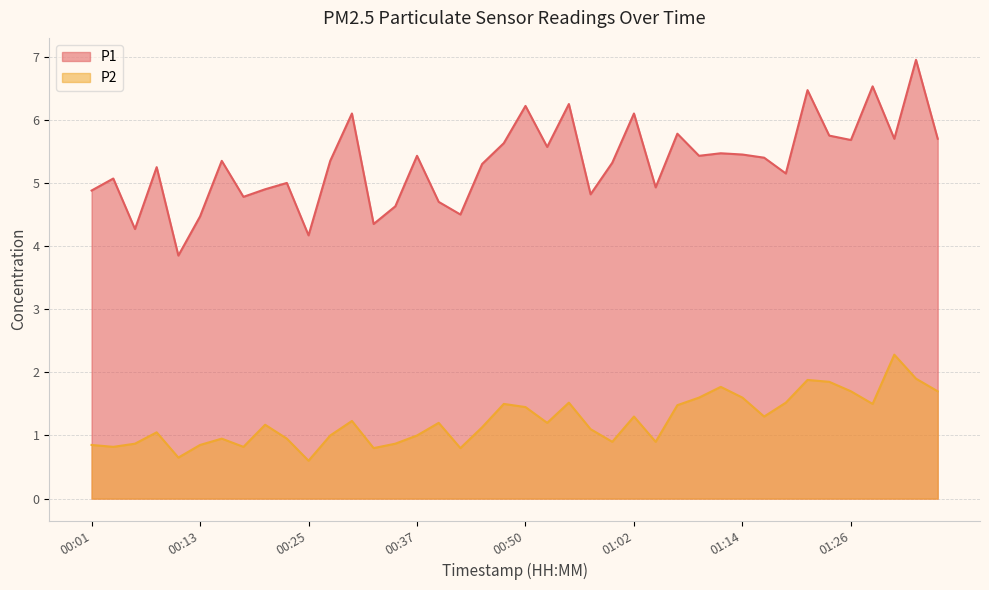

List the labels in order of P2 value, largest first.

01:31, 01:34, 01:21, 01:24, 01:11, 01:26, 01:36, 01:09, 01:14, 00:54, 01:19, 00:47, 01:29, 01:07, 00:50, 01:02, 01:16, 00:30, 00:40, 00:52, 00:20, 00:45, 00:57, 00:08, 00:28, 00:37, 00:16, 00:23, 00:59, 01:04, 00:06, 00:35, 00:01, 00:13, 00:04, 00:18, 00:33, 00:42, 00:11, 00:25